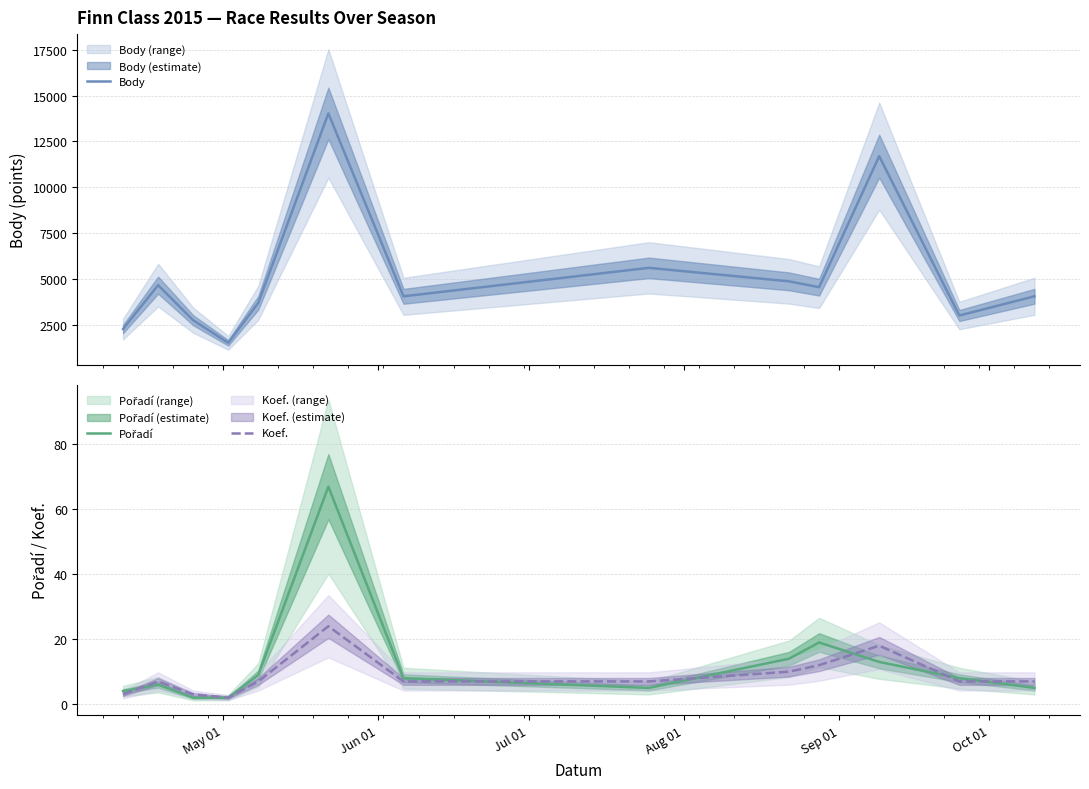

What is the lowest value of the Koef. series?

2